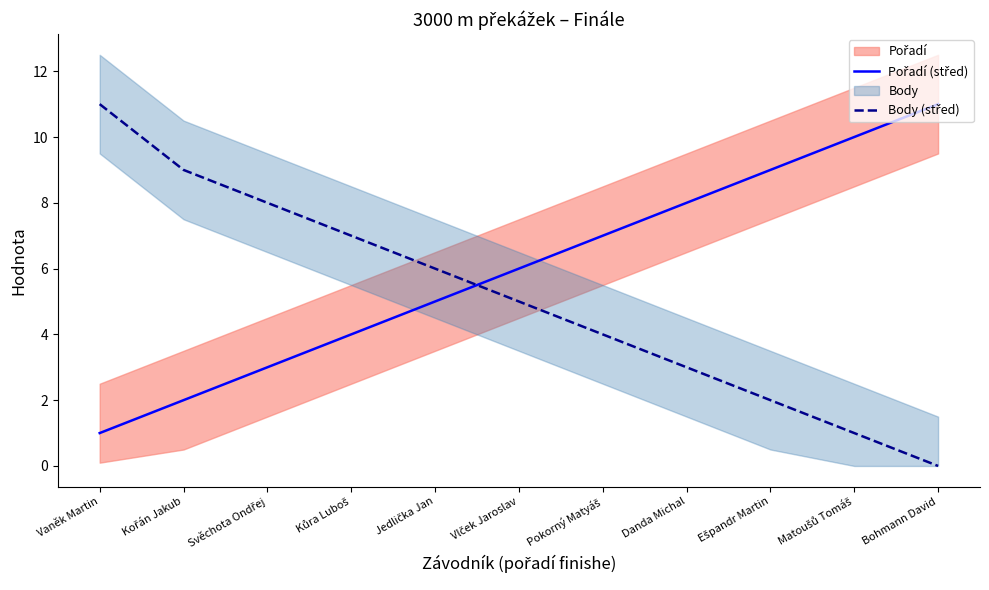

At which label is Body (střed) closest to 5?

Vlček Jaroslav